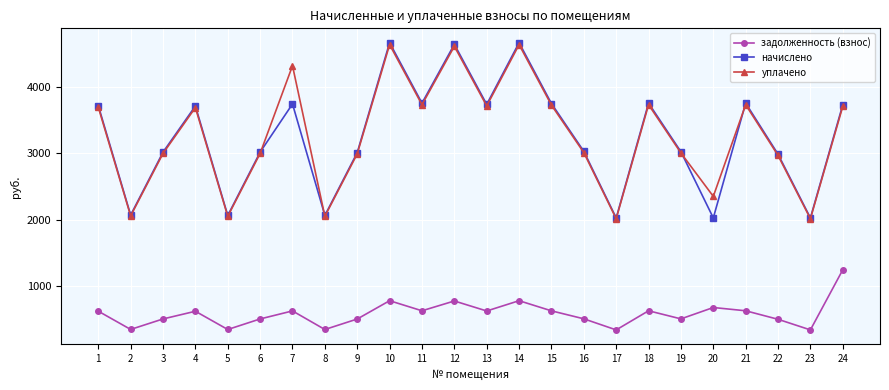

At how many categories does at least one series exceed 3664?

12